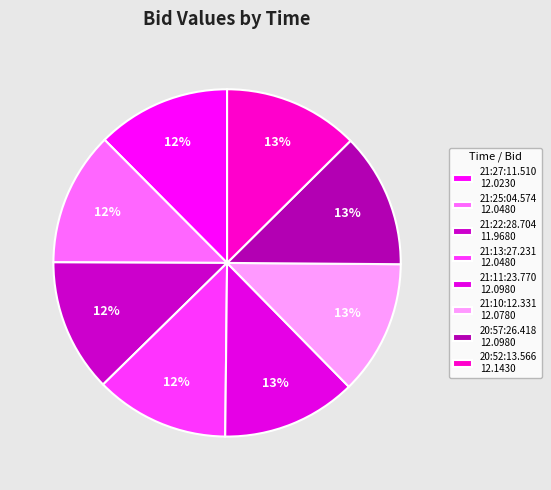

What is the largest slice in the pie chart?

20:52:13.566